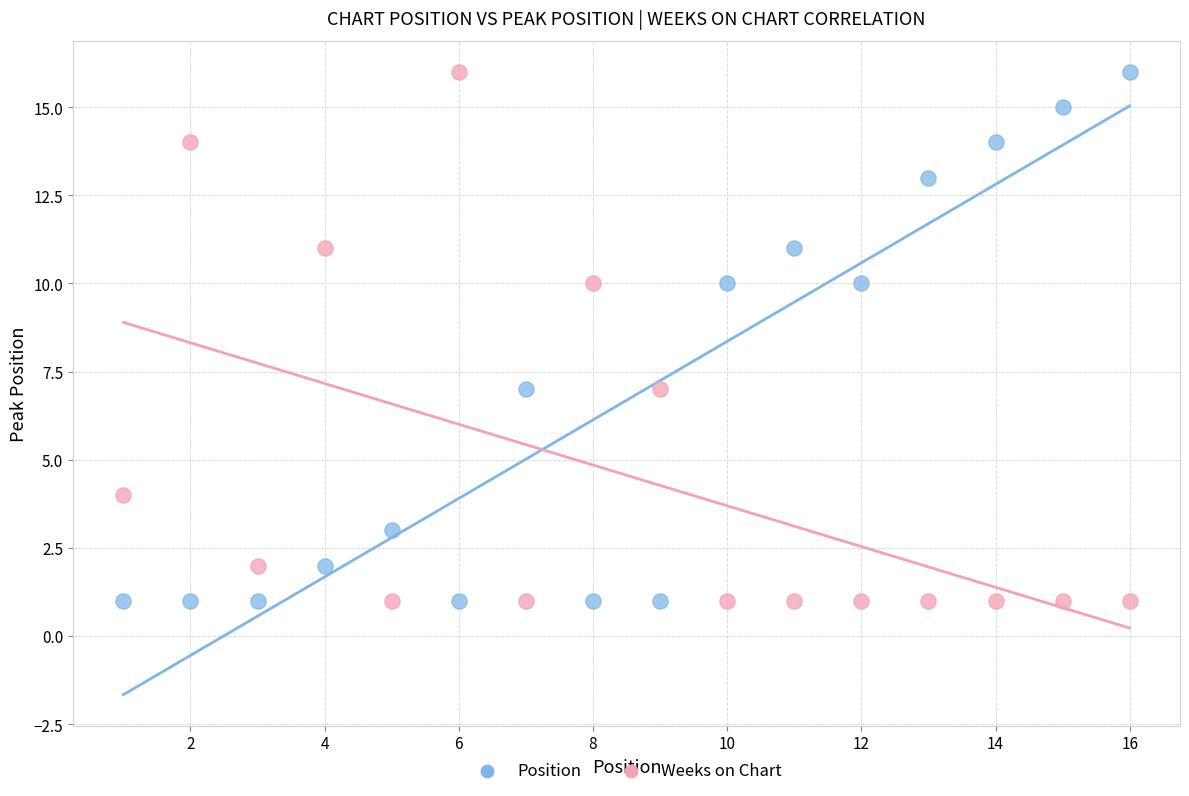

What is the X range (max minus min) for the scatter plot?

15